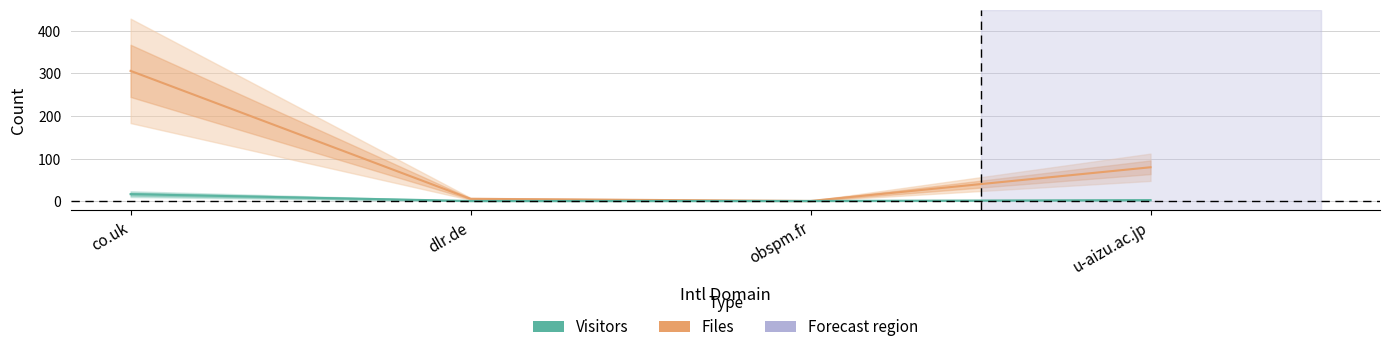

Between u-aizu.ac.jp and co.uk, which is larger?

co.uk